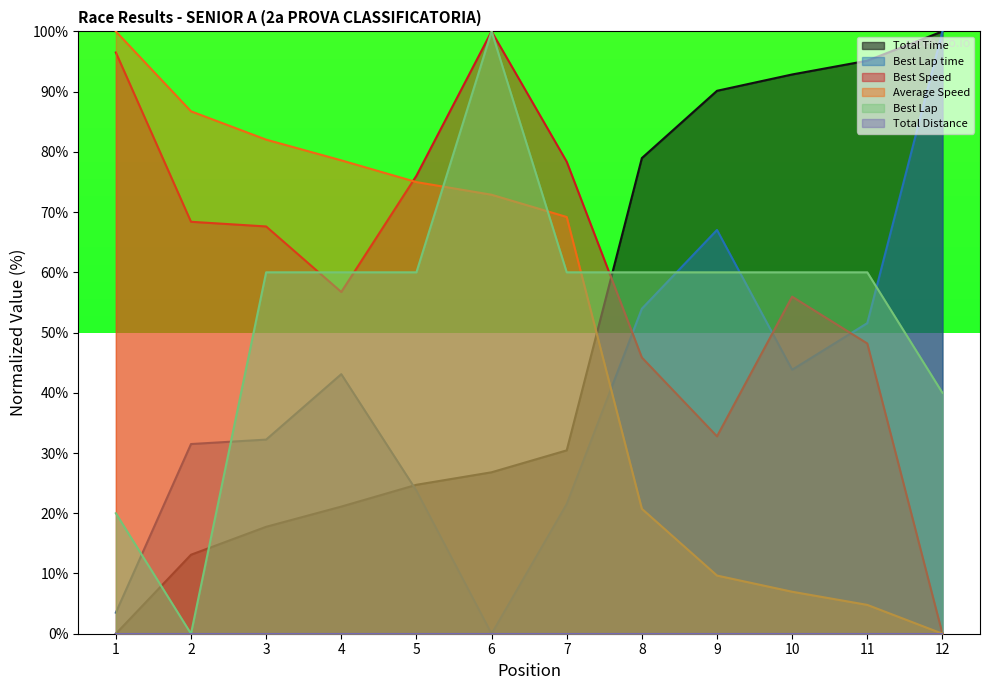

Which series has the largest range (max minus min)?

Total Time